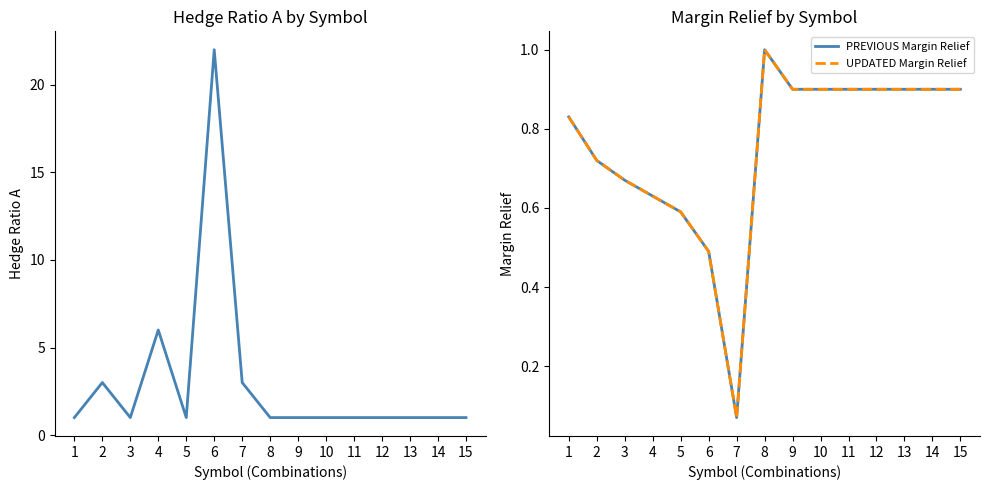

Does the chart have visible grid lines?

No